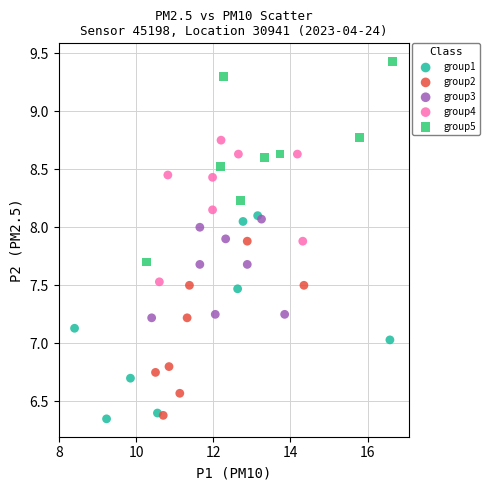

Which series contains the highest Y value?

group5